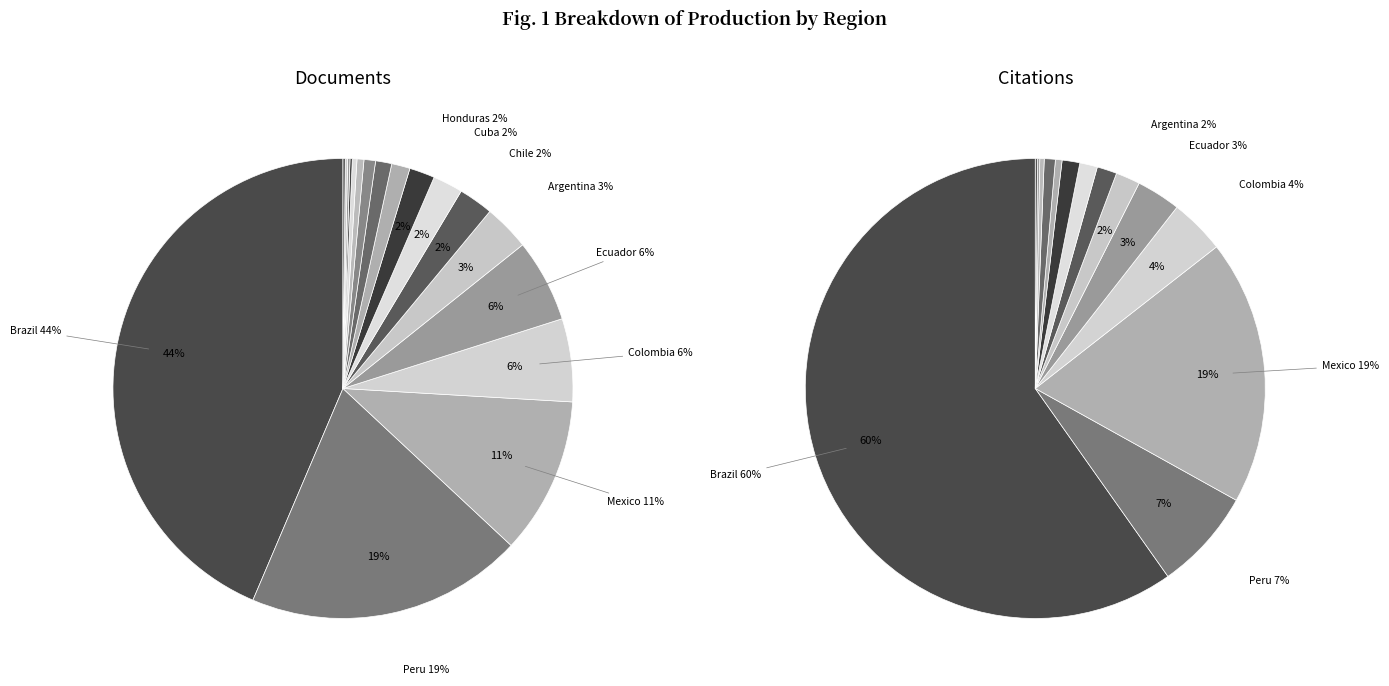

What is the smallest slice in the pie chart?

Guatemala